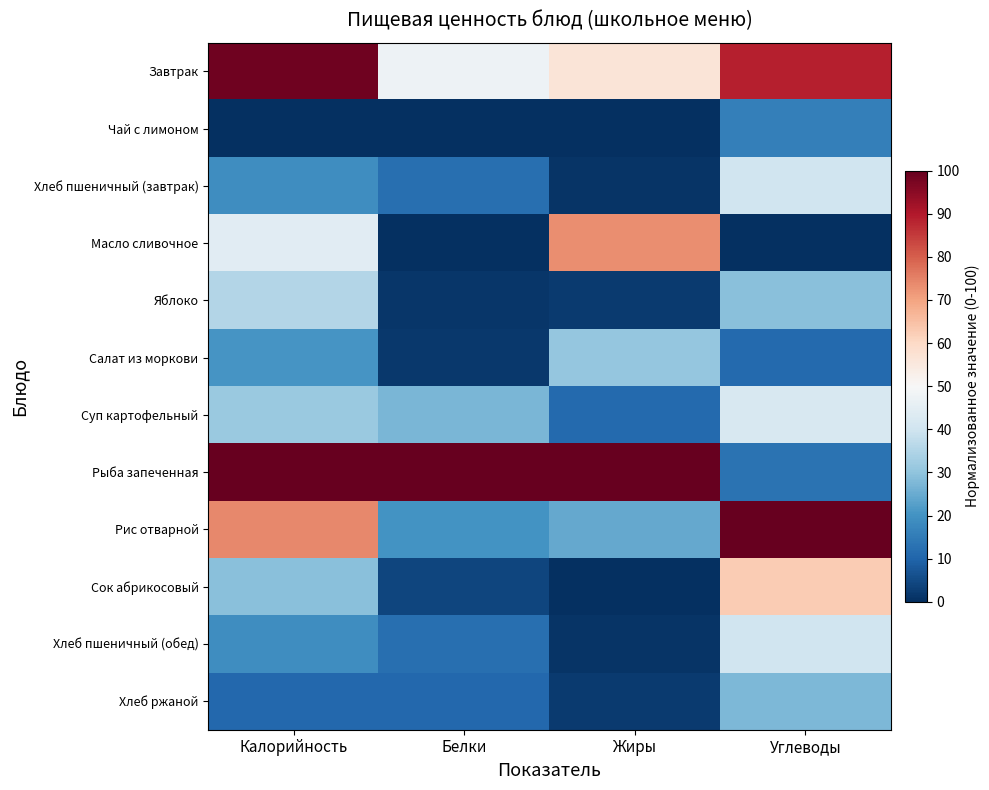

Reading right to left, what are all the values shown in this chart?

Завтрак: Углеводы=88.9	Жиры=56.6	Белки=47.3	Калорийность=98.7
Чай с лимоном: Углеводы=15.8	Жиры=0.0	Белки=0.0	Калорийность=0.0
Хлеб пшеничный (завтрак): Углеводы=40.2	Жиры=1.0	Белки=12.4	Калорийность=18.8
Масло сливочное: Углеводы=0.0	Жиры=73.2	Белки=0.0	Калорийность=44.4
Яблоко: Углеводы=29.1	Жиры=2.0	Белки=1.2	Калорийность=35.2
Салат из моркови: Углеводы=11.1	Жиры=30.8	Белки=1.8	Калорийность=20.4
Суп картофельный: Углеводы=42.1	Жиры=11.1	Белки=27.2	Калорийность=31.5
Рыба запеченная: Углеводы=13.0	Жиры=100.0	Белки=100.0	Калорийность=100.0
Рис отварной: Углеводы=100.0	Жиры=24.2	Белки=20.1	Калорийность=74.0
Сок абрикосовый: Углеводы=62.6	Жиры=0.0	Белки=4.1	Калорийность=29.0
Хлеб пшеничный (обед): Углеводы=40.2	Жиры=1.0	Белки=12.4	Калорийность=18.8
Хлеб ржаной: Углеводы=27.4	Жиры=2.0	Белки=10.7	Калорийность=10.8